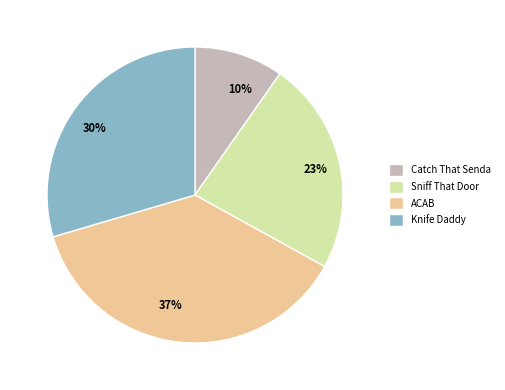

To the nearest percent, what portion does Catch That Senda represent?

10%